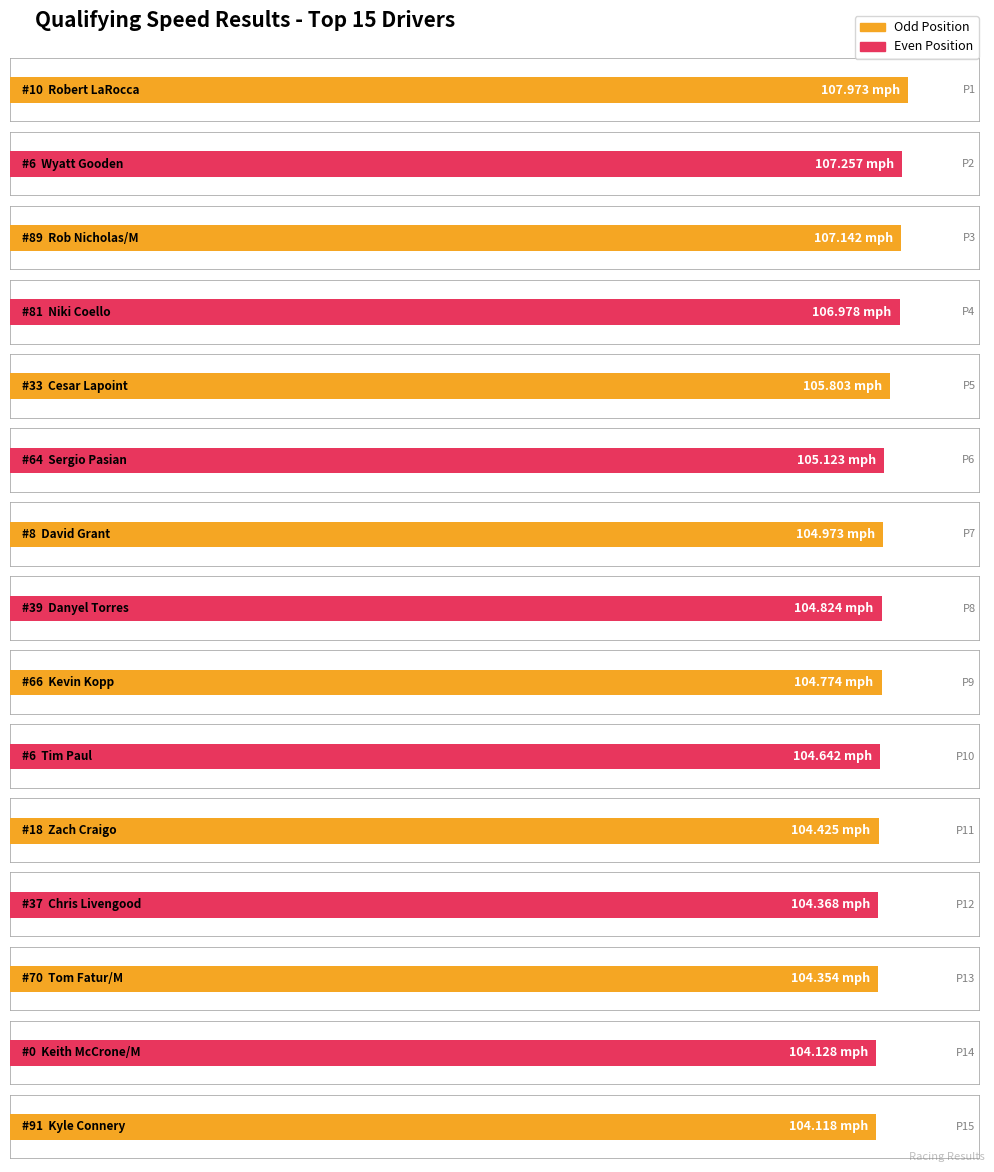

Reading left to right, transcribe all the data shown in this chart.

Position: Robert LaRocca=1	Wyatt Gooden=2	Rob Nicholas/M=3	Niki Coello=4	Cesar Lapoint=5	Sergio Pasian=6	David Grant=7	Danyel Torres=8	Kevin Kopp=9	Tim Paul=10	Zach Craigo=11	Chris Livengood=12	Tom Fatur/M=13	Keith McCrone/M=14	Kyle Connery=15
Car No.: Robert LaRocca=10	Wyatt Gooden=6	Rob Nicholas/M=89	Niki Coello=81	Cesar Lapoint=33	Sergio Pasian=64	David Grant=8	Danyel Torres=39	Kevin Kopp=66	Tim Paul=6	Zach Craigo=18	Chris Livengood=37	Tom Fatur/M=70	Keith McCrone/M=0	Kyle Connery=91